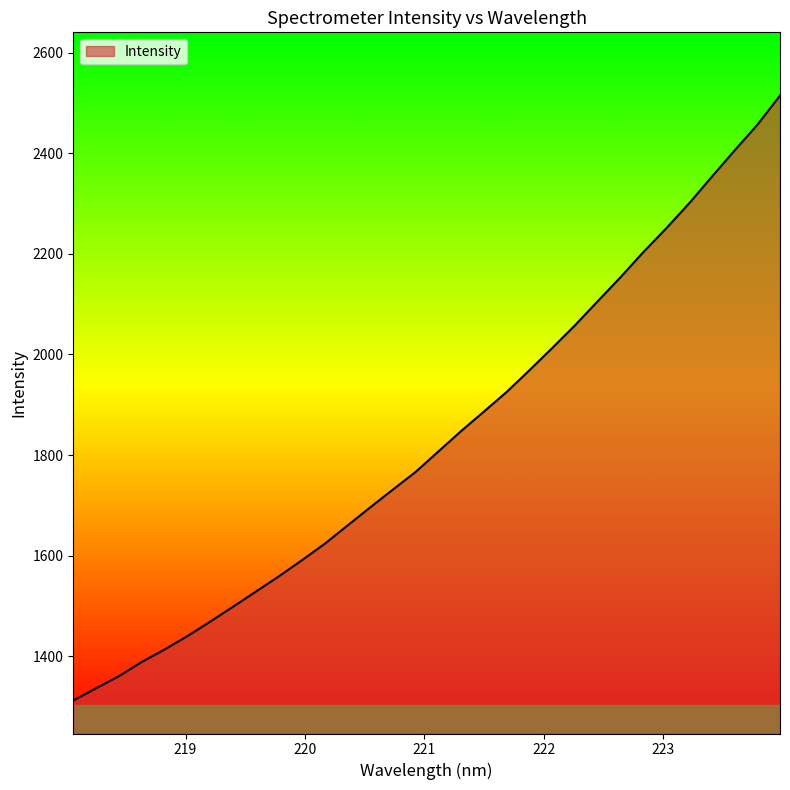

Reading left to right, list all the values displayed in this chart.

1311.9	1336.1	1360.2	1388.5	1413.2	1439.9	1468.7	1498.3	1528.5	1558.5	1590.2	1622.9	1659.2	1695.4	1731.1	1766.2	1807.0	1847.6	1886.4	1925.5	1968.7	2012.9	2058.1	2106.1	2153.8	2203.7	2250.7	2300.1	2353.2	2405.4	2456.5	2514.9